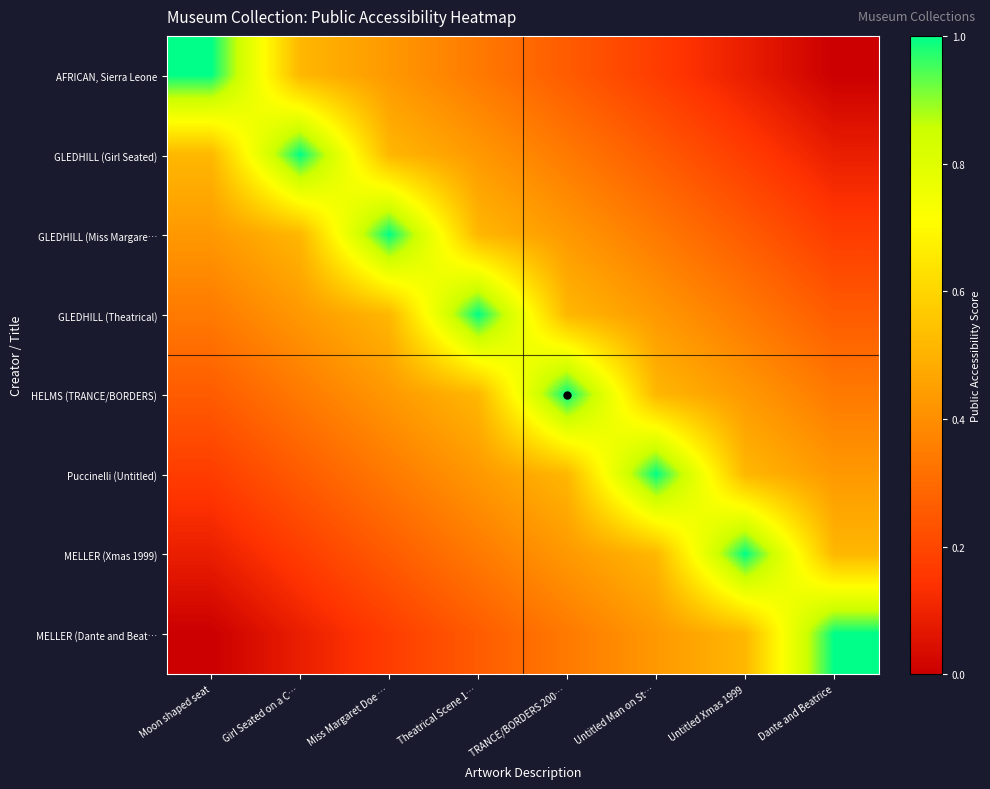

How many categories are shown in the chart?

8